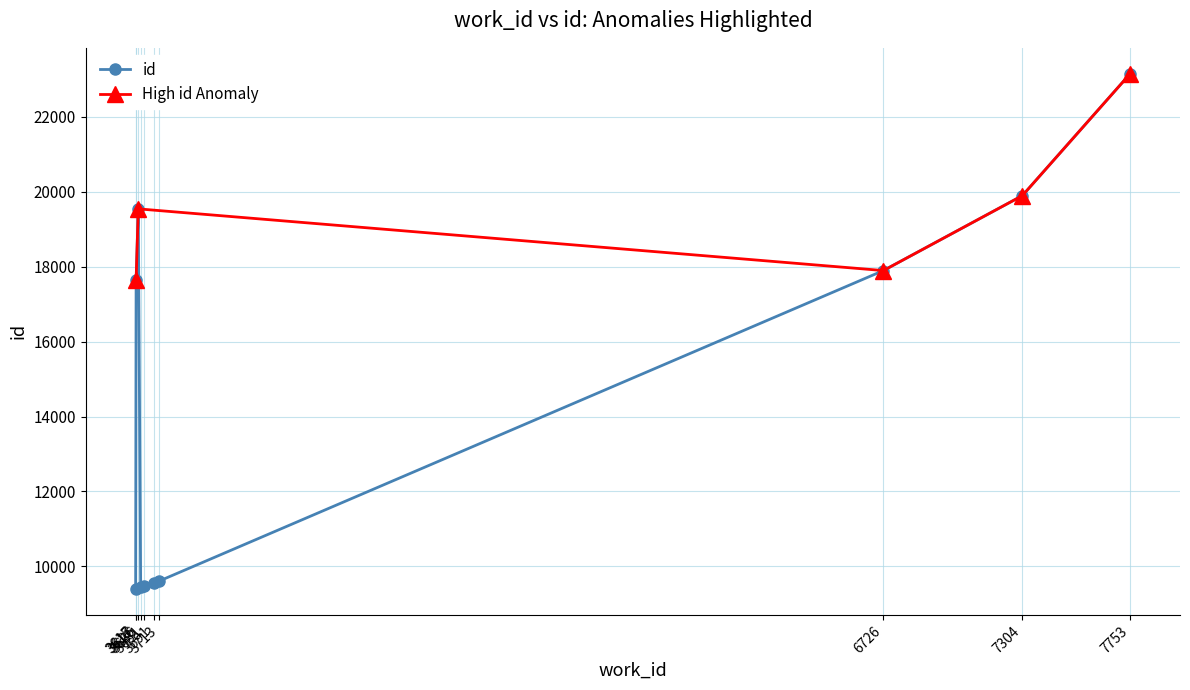

How many values are below 17640?

5